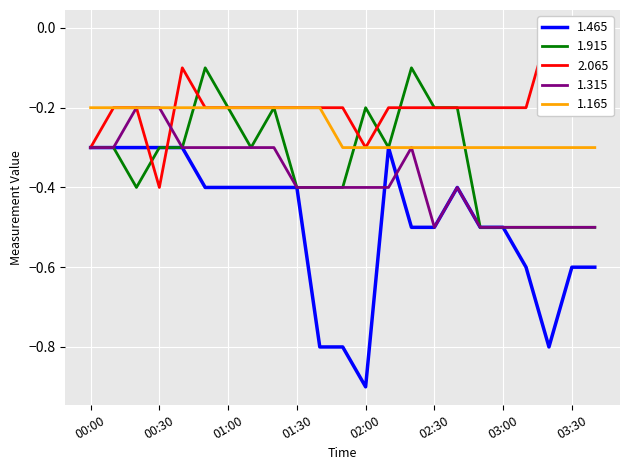

What is the total value across all series at 02:50?

-2.0